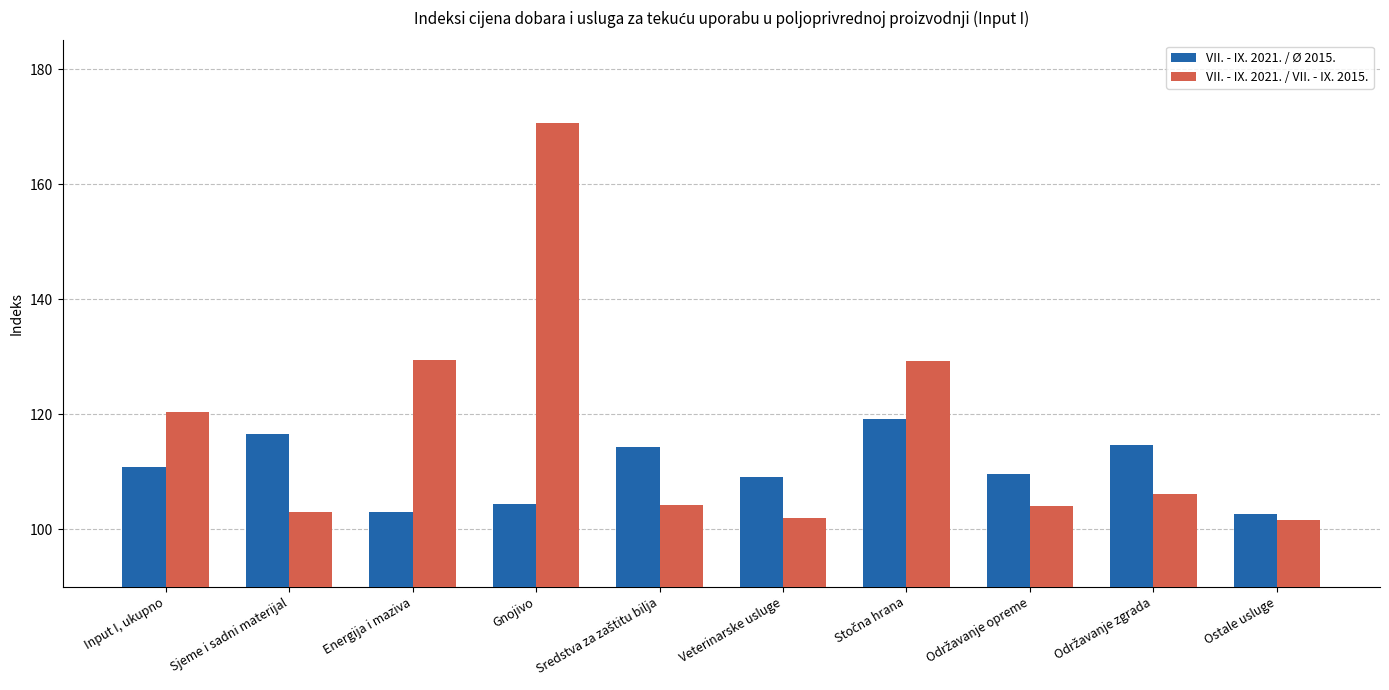

What are all the series names shown in the legend?

VII. - IX. 2021. / Ø 2015., VII. - IX. 2021. / VII. - IX. 2015.